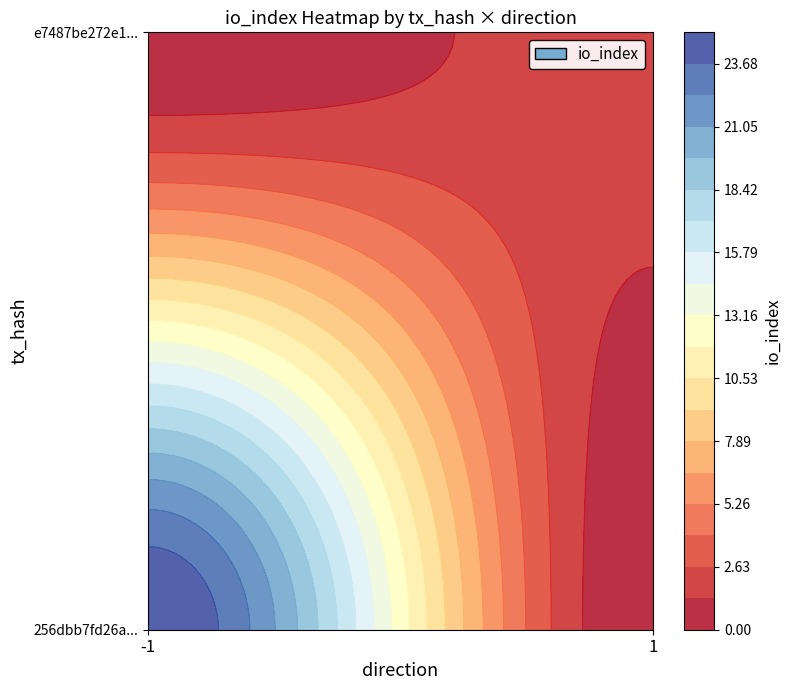

Which has a higher value, direction or io_index?

io_index